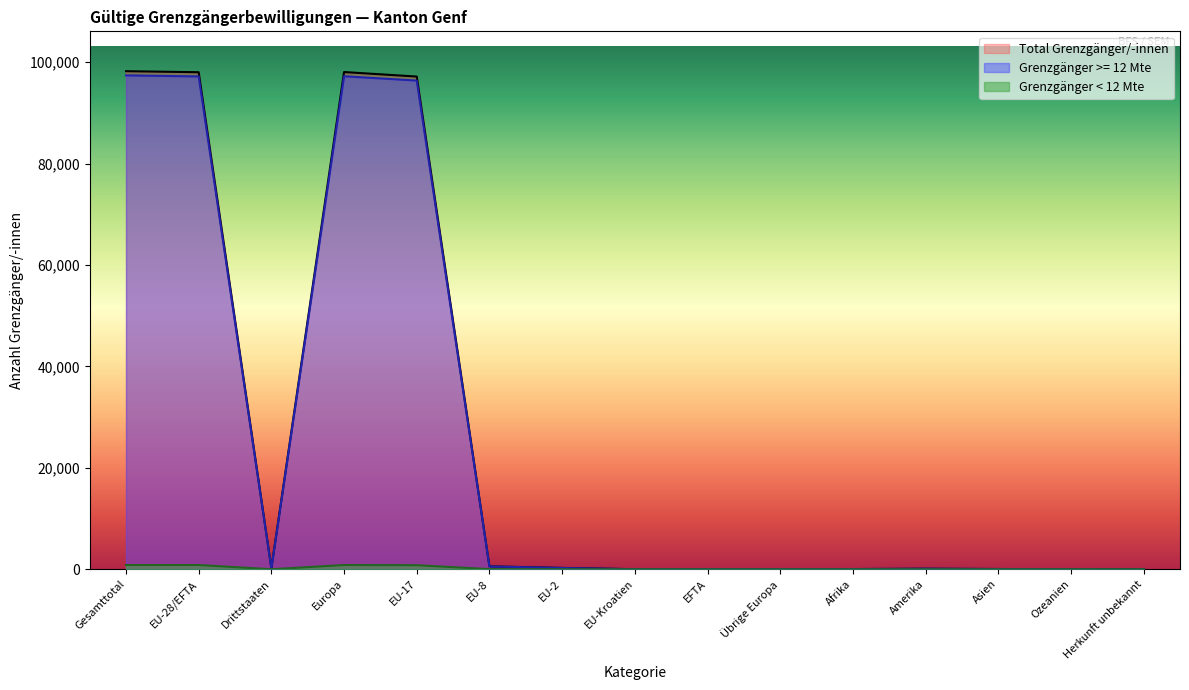

How many positive values does the Grenzgänger >= 12 Mte series have?

14